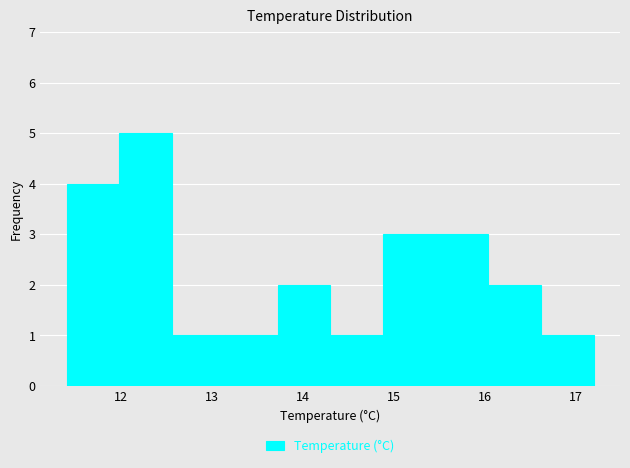

Reading left to right, transcribe this chart: for each bar, give the range it covers on the x-axis and its height. Neither the bar edges nor the heights are printed on the chart, so give them approximately, as read against the axes.

11.40 to 11.98: 4
11.98 to 12.56: 5
12.56 to 13.14: 1
13.14 to 13.72: 1
13.72 to 14.30: 2
14.30 to 14.88: 1
14.88 to 15.46: 3
15.46 to 16.04: 3
16.04 to 16.62: 2
16.62 to 17.20: 1